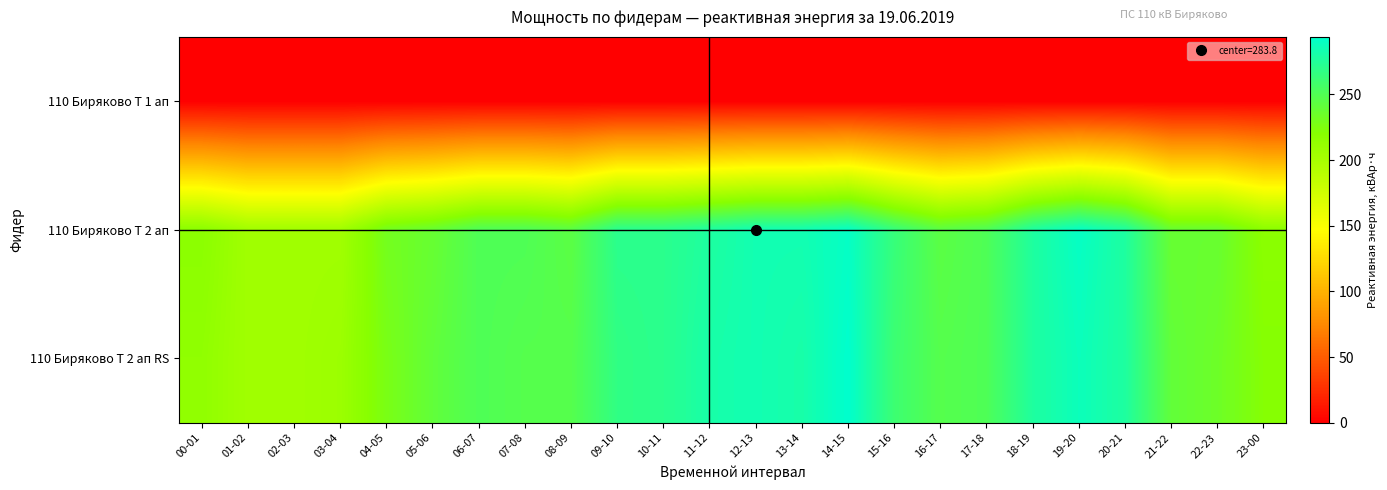

Which category has the highest value across all series?

14-15